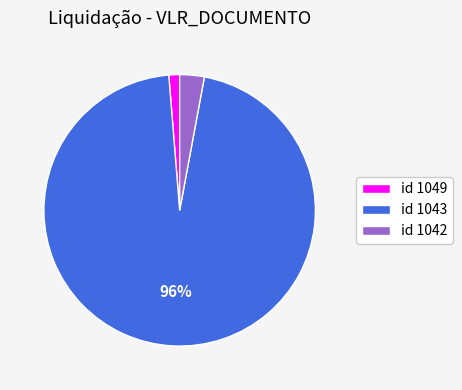

Count the number of slices in the pie.

3